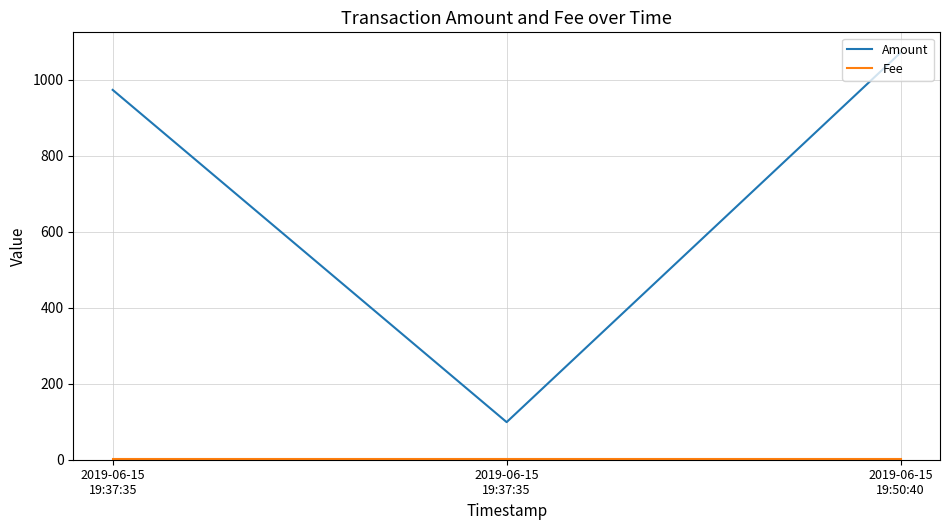

Does the chart display data point markers on the line(s)?

No